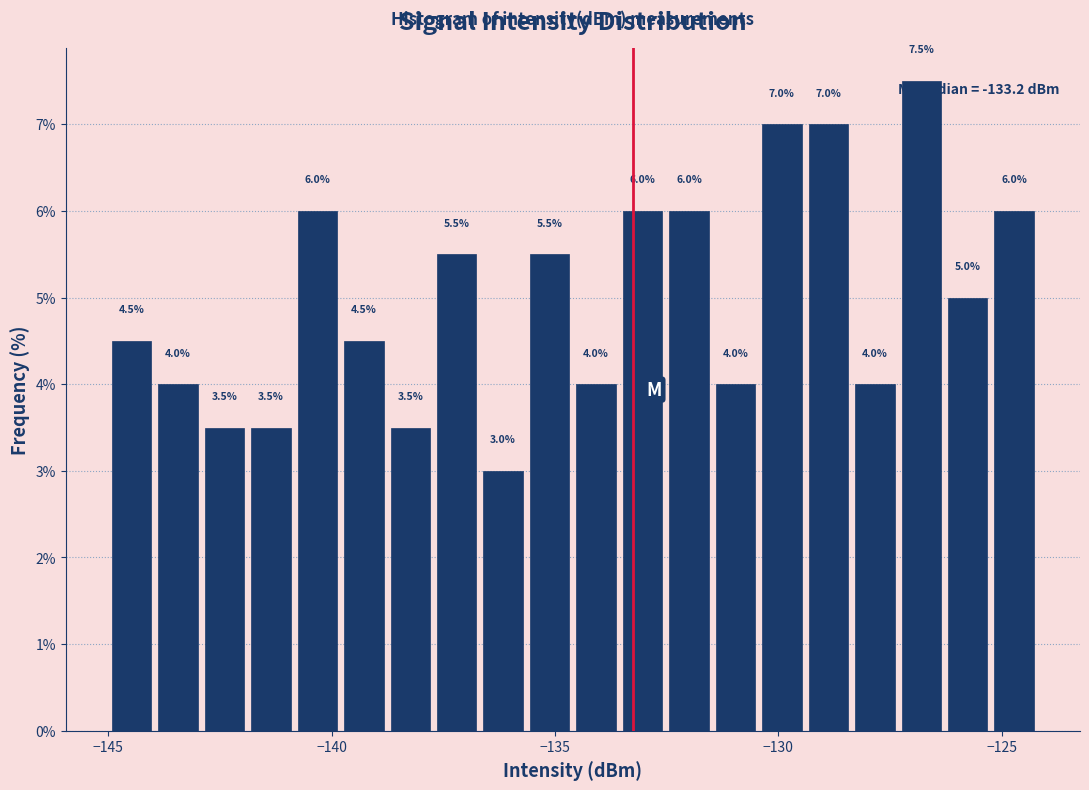

Read against the x-axis, roughly where is the centre of the tallest bar?

-127.0